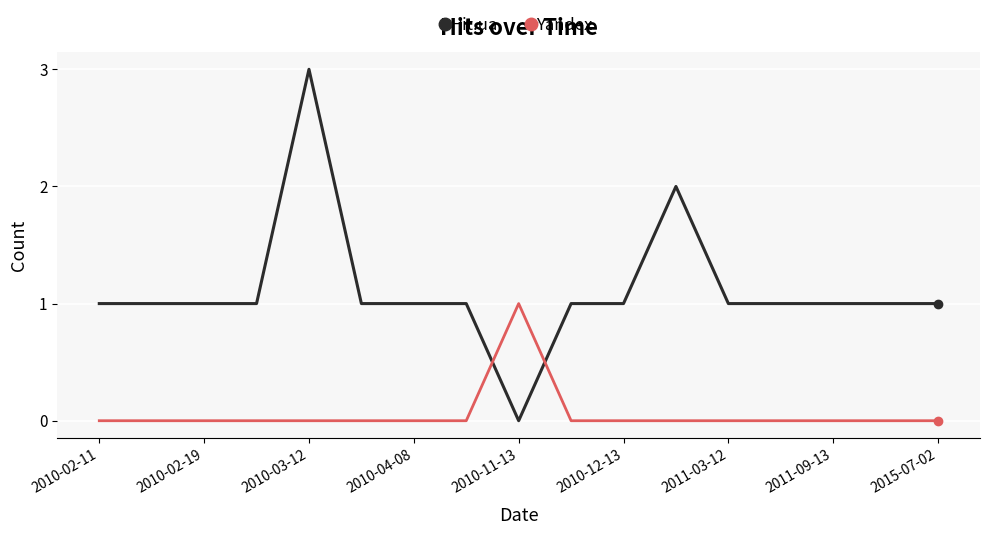

After their last crossing, which series has the higher values: Yandex or Hit.ua?

Hit.ua